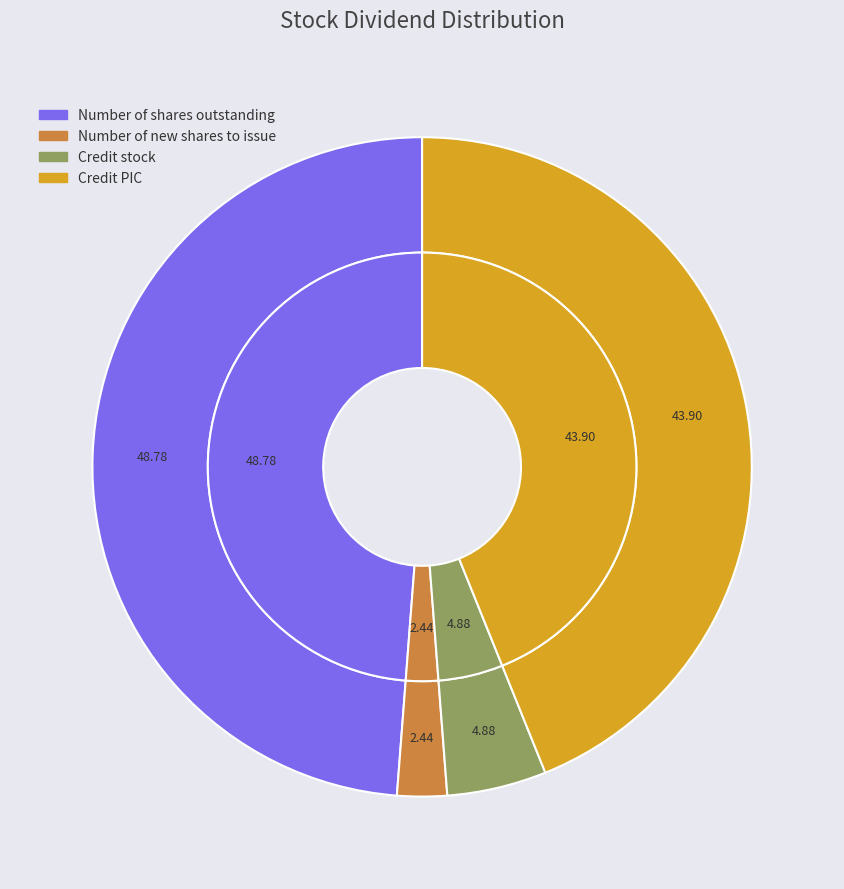

To the nearest percent, what is the difference between the largest and smallest slice percentages?

46%